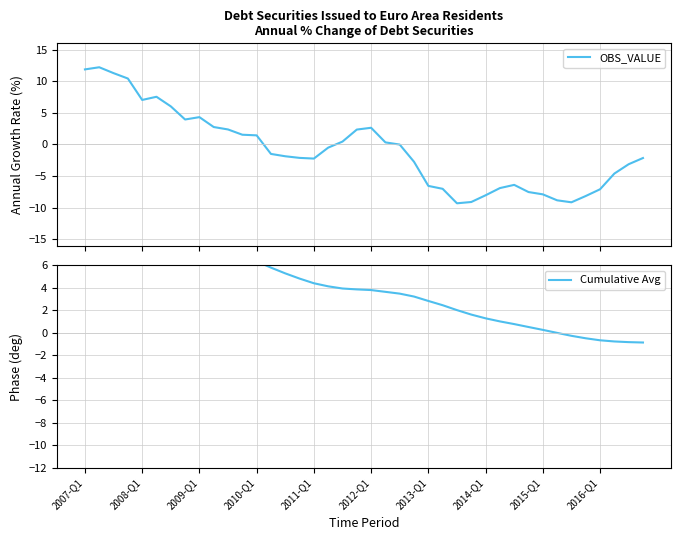

The value of OBS_VALUE at 25 is -4.1. True or false?

False